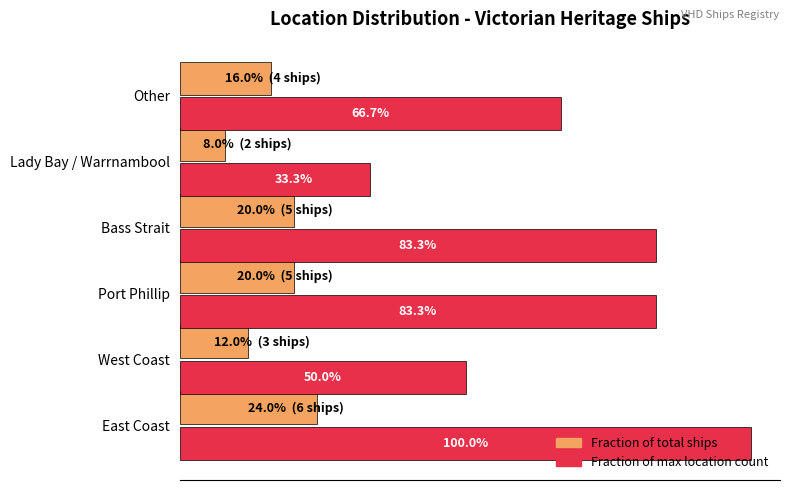

Count the number of data series in this chart.

2